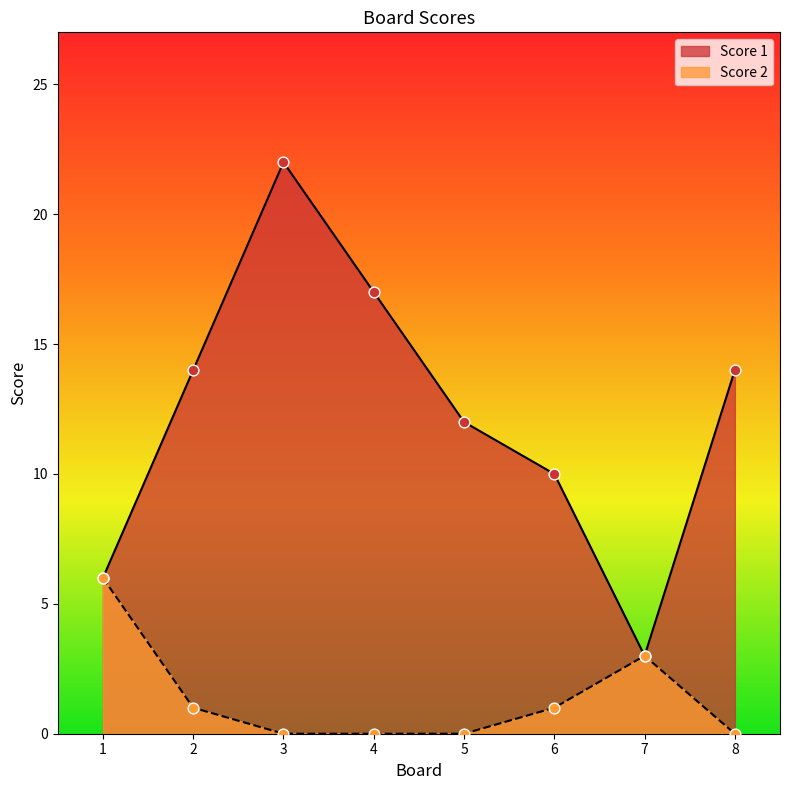

Which series reaches the minimum Y coordinate?

Score 2